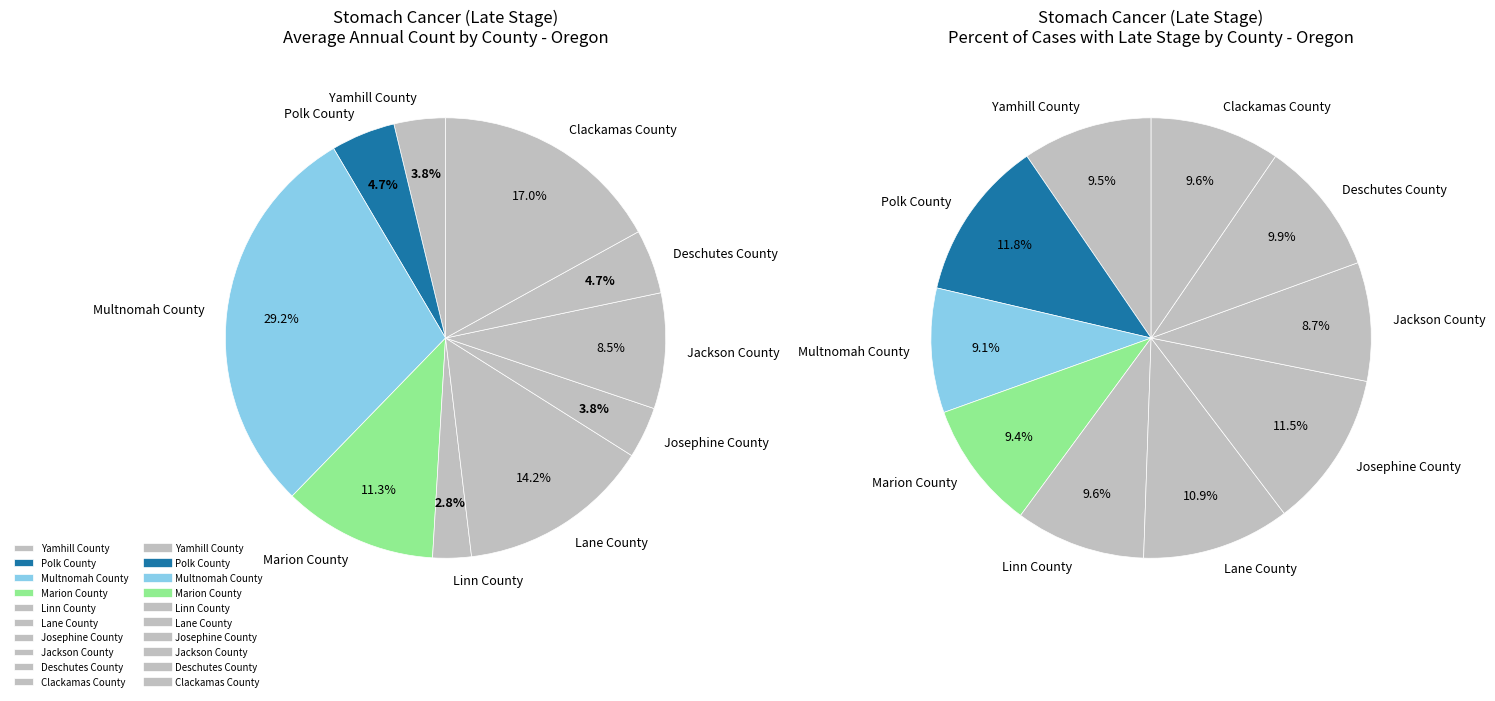

Is there a majority slice in this chart?

No